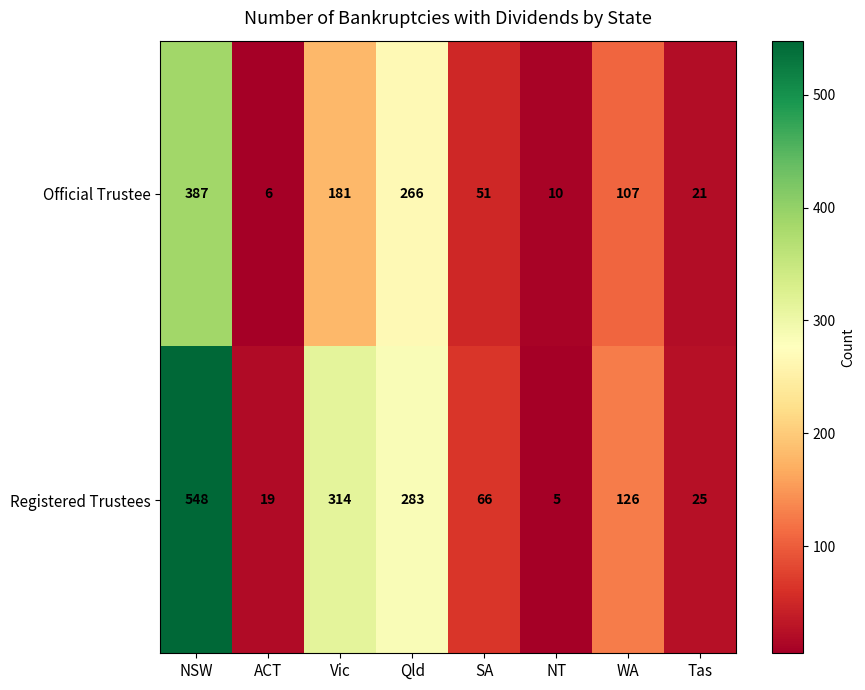

How many series are shown in this chart?

2